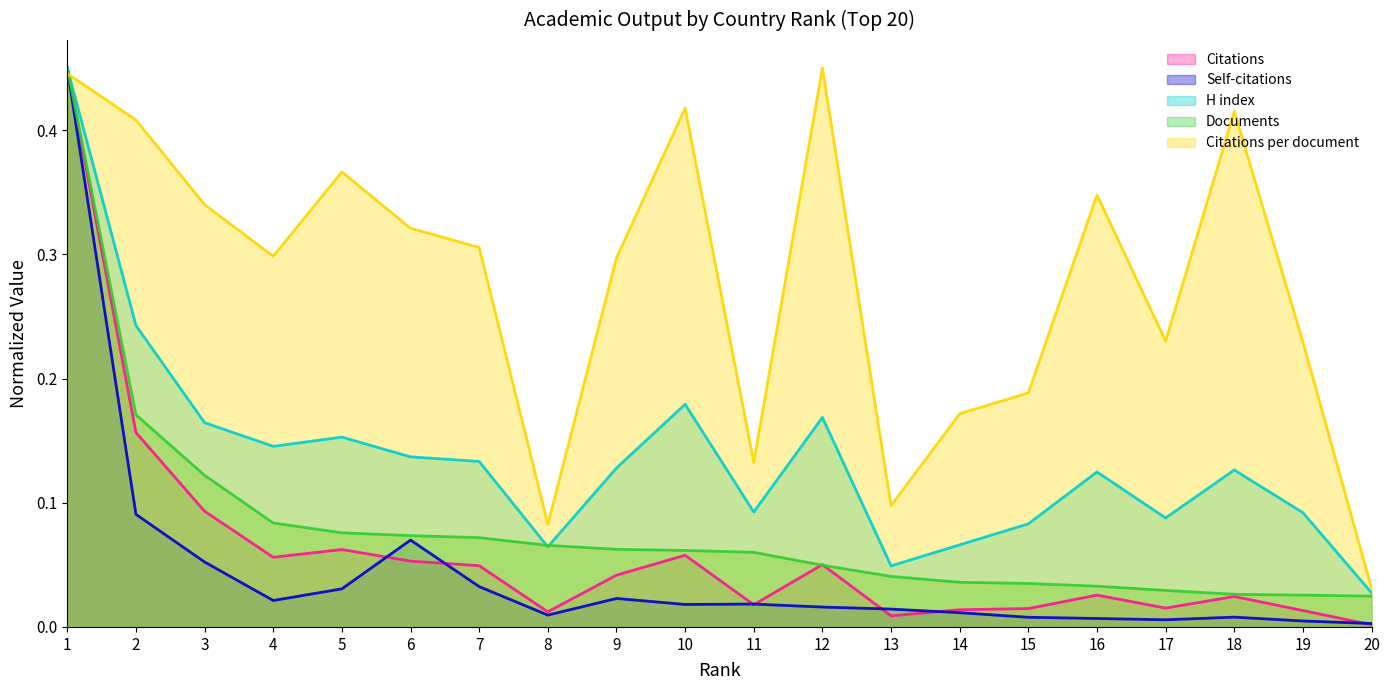

What value does the Citations series have at 2?

0.2